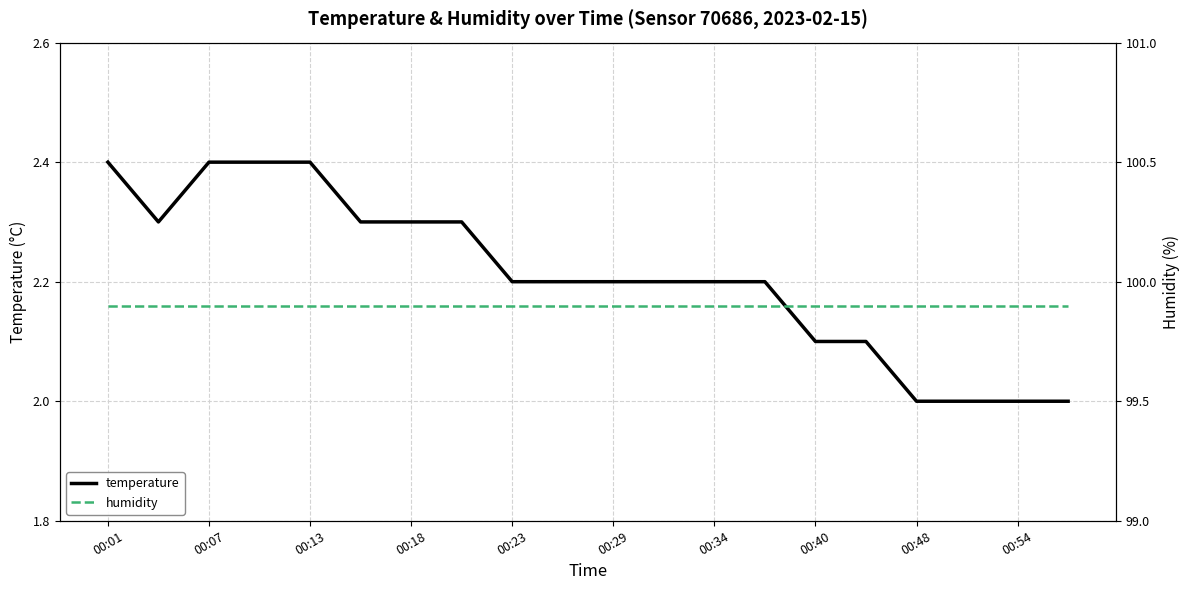

The temperature series shows 2.1 at 15. True or false?

True